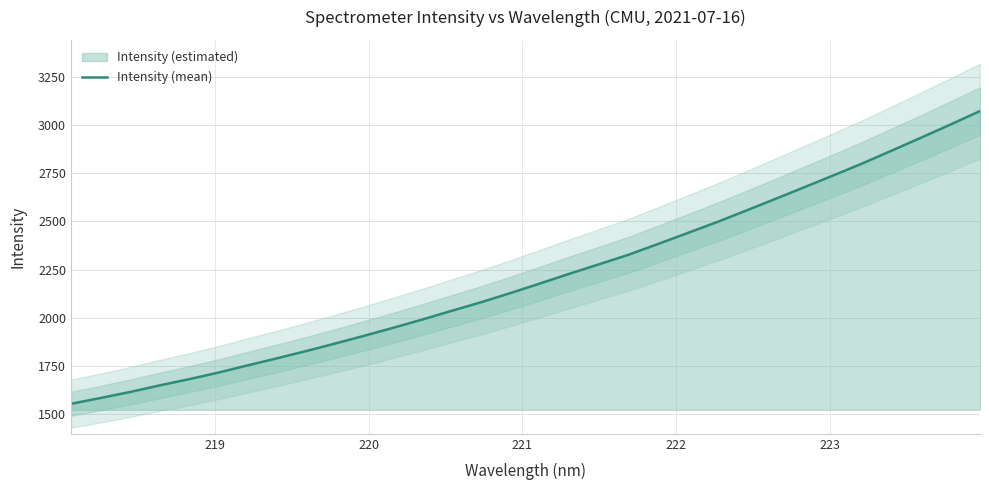

What is the value of the 12th point from the left?

1950.1